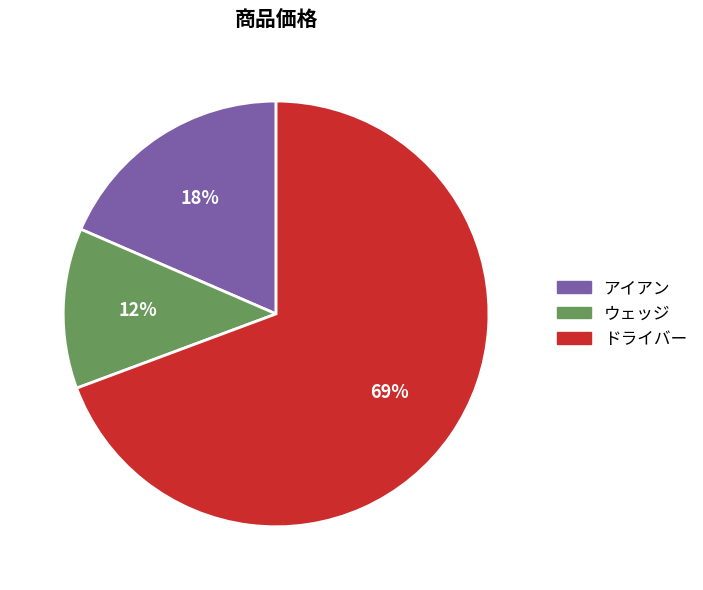

To the nearest percent, what percentage of the pie is ウェッジ?

12%